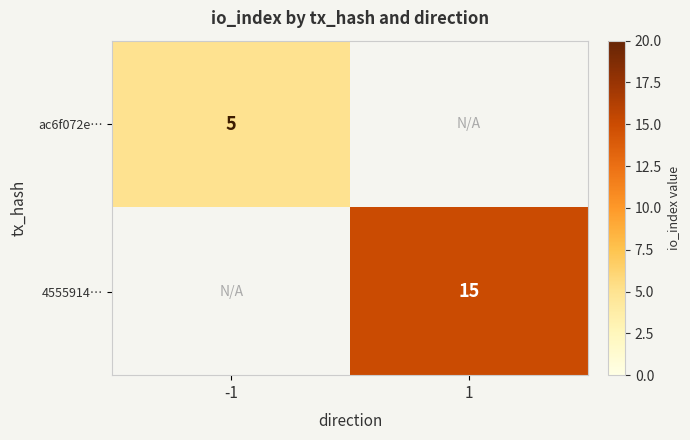

Is the value of ac6f072e… at -1 greater than the value of 4555914… at 1?

No